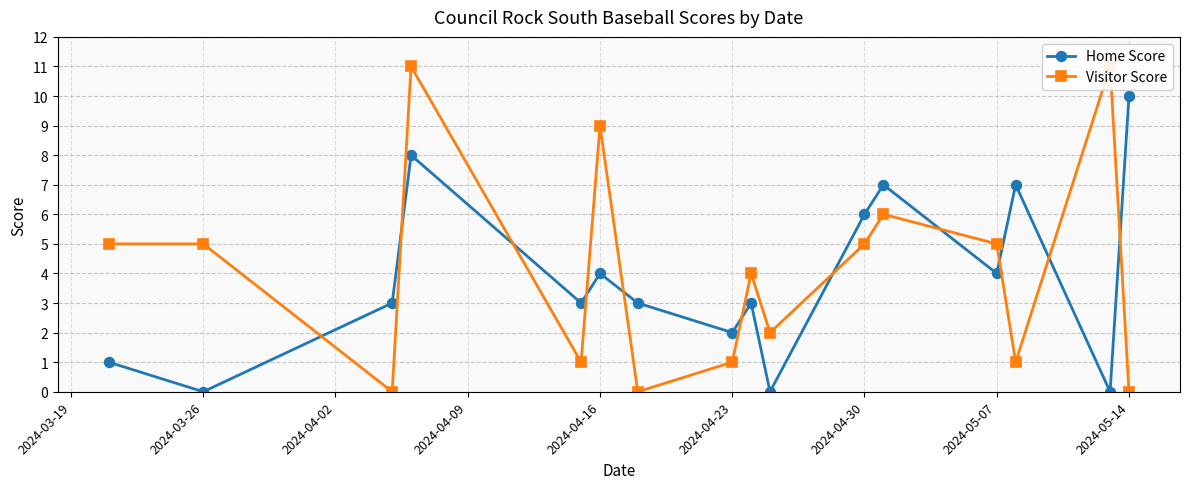

How many values in Home Score are above zero?

13